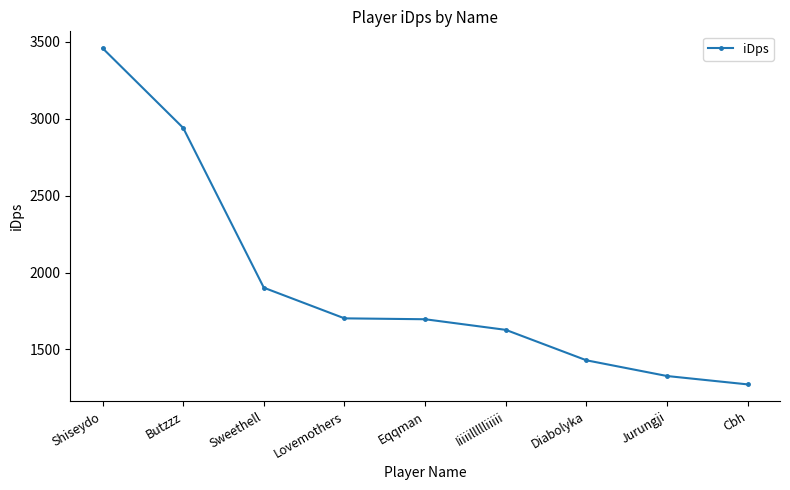

What value does the data have at Iiiiillllliiiii?

1627.3